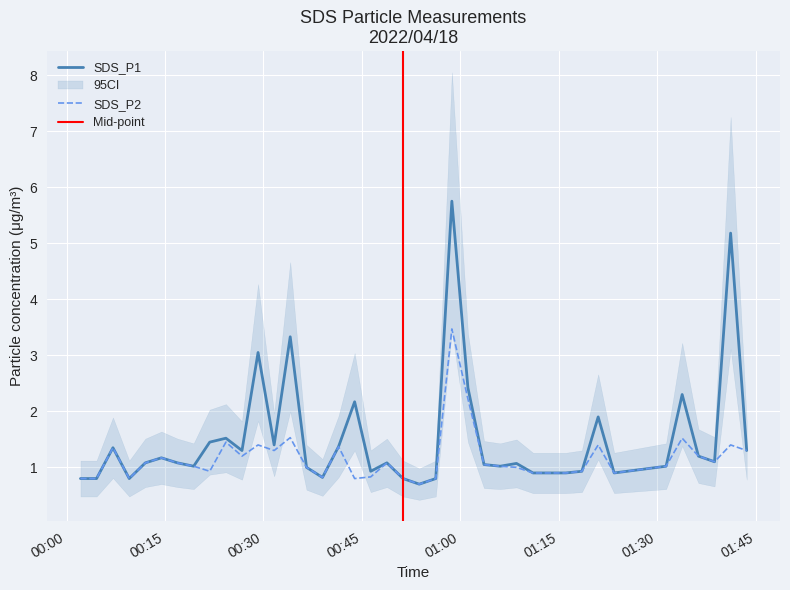

At which label does SDS_P2 reach its peak?

2022/04/18 00:58:43